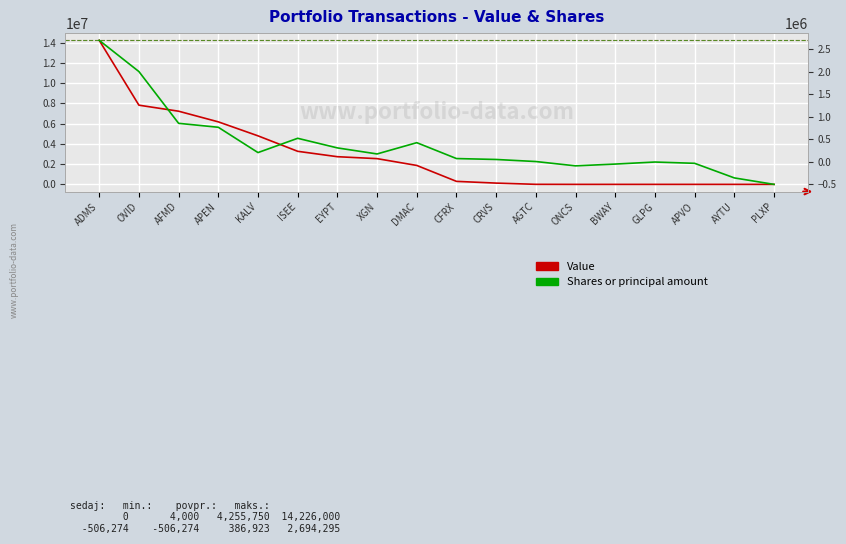

List the labels in order of Value value, largest first.

ADMS, OVID, AFMD, APEN, KALV, ISEE, EYPT, XGN, DMAC, CFRX, CRVS, AGTC, ONCS, BWAY, GLPG, APVO, AYTU, PLXP